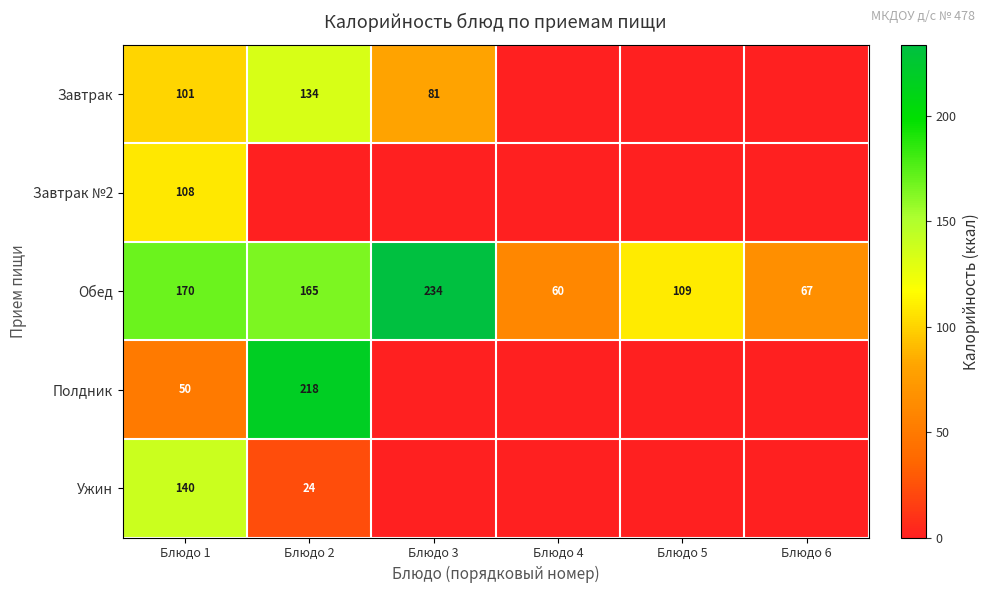

The Завтрак series shows 134 at Блюдо 2. True or false?

True